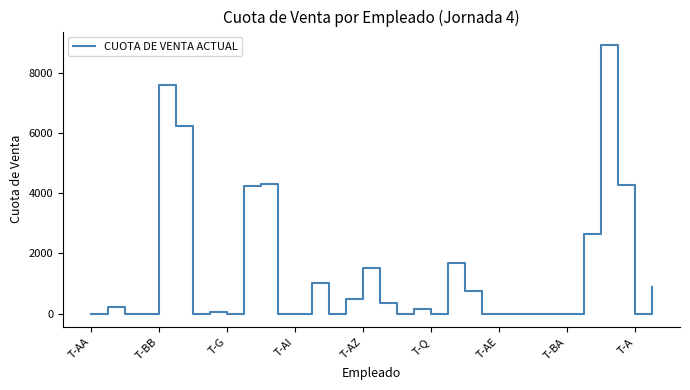

What is the maximum value shown in the chart?

8927